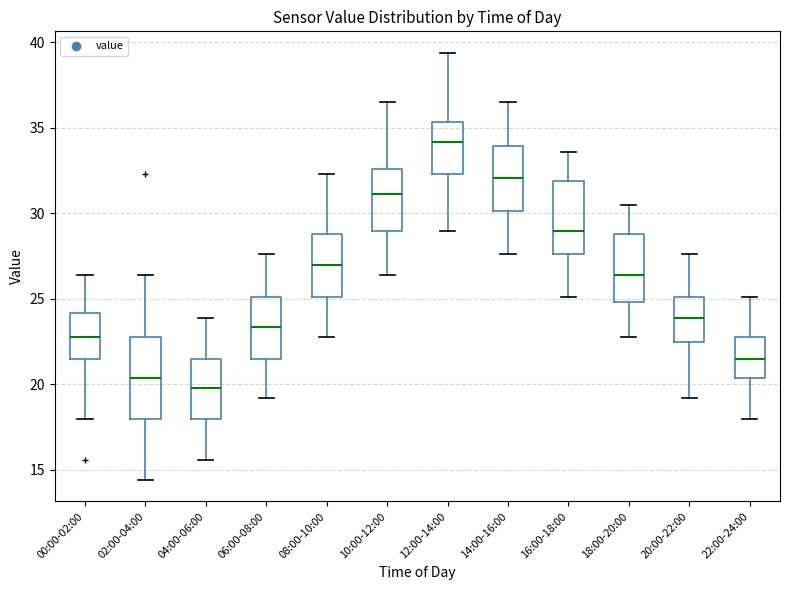

Which box has the highest median line?

12:00-14:00